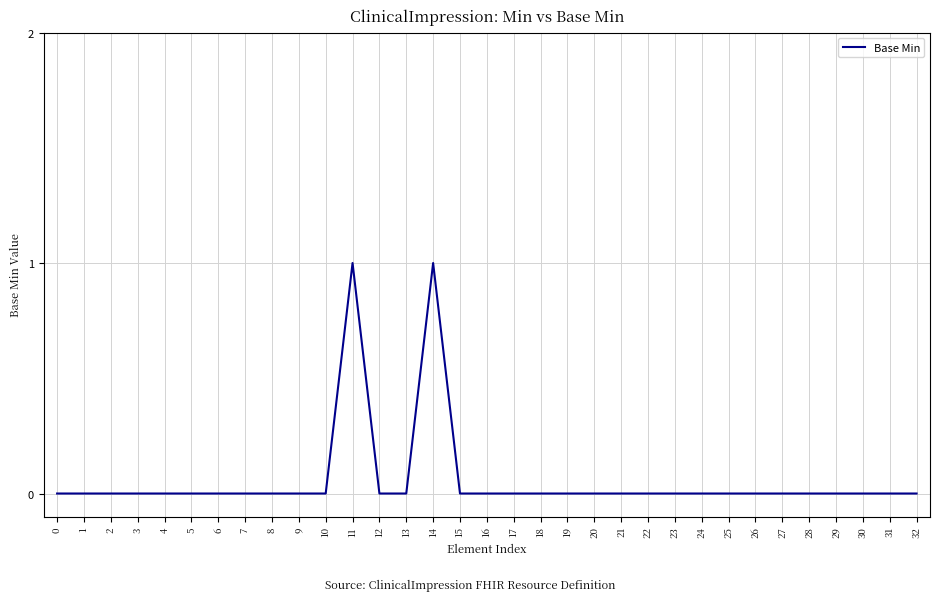

True or false: the data shows 0 at 28.

True